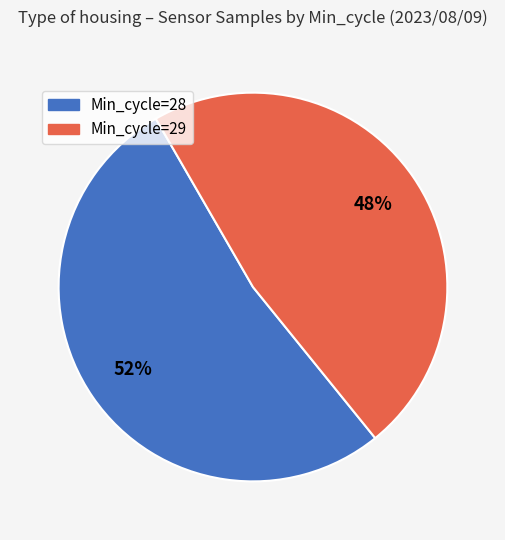

Is there a majority slice in this chart?

Yes